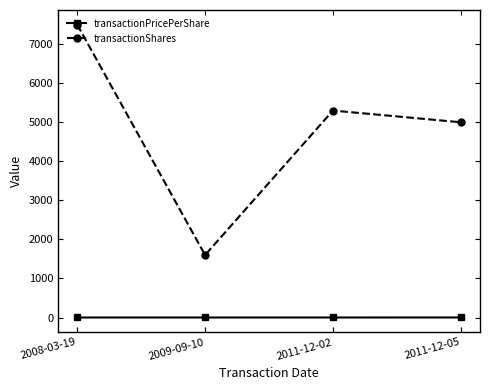

What is the total value across all series at 2011-12-02?

5300.6